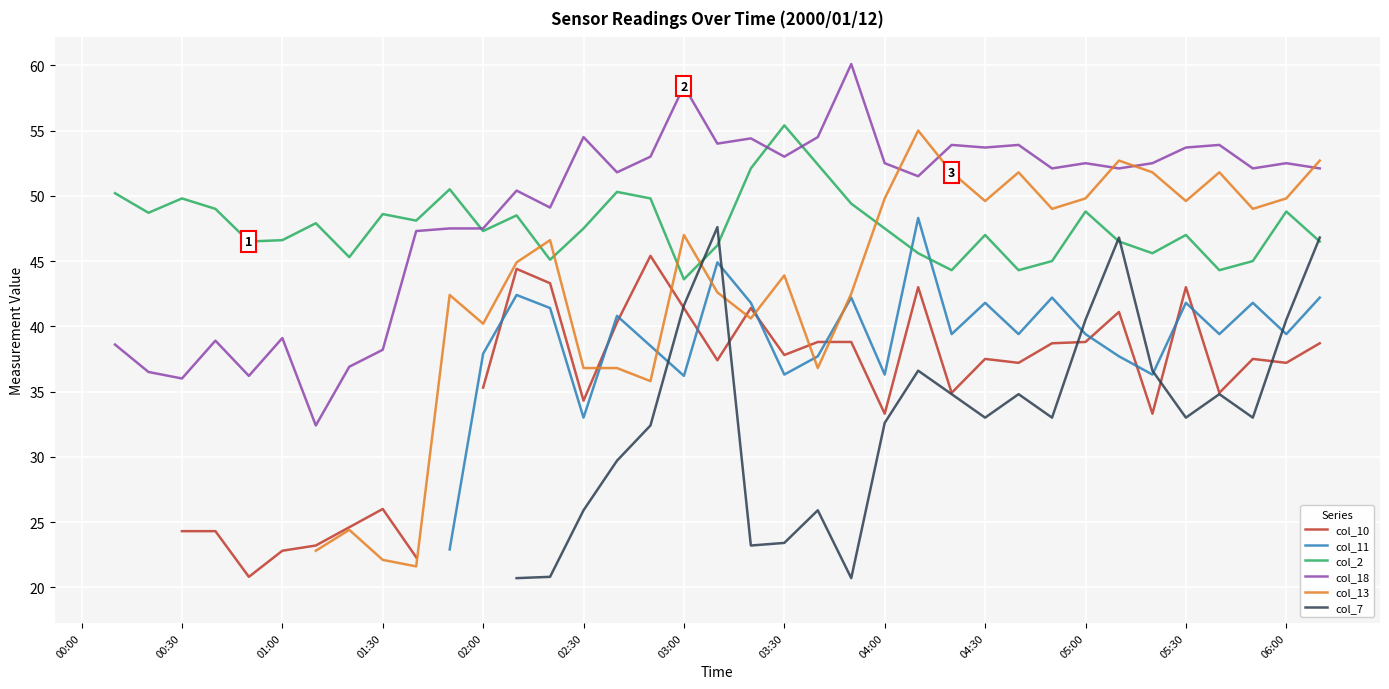

How many data points in col_2 are less than 47?

15